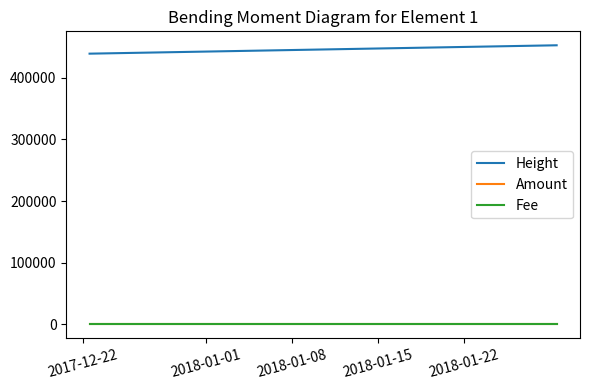

What position from the left is 2018-01-08?

3